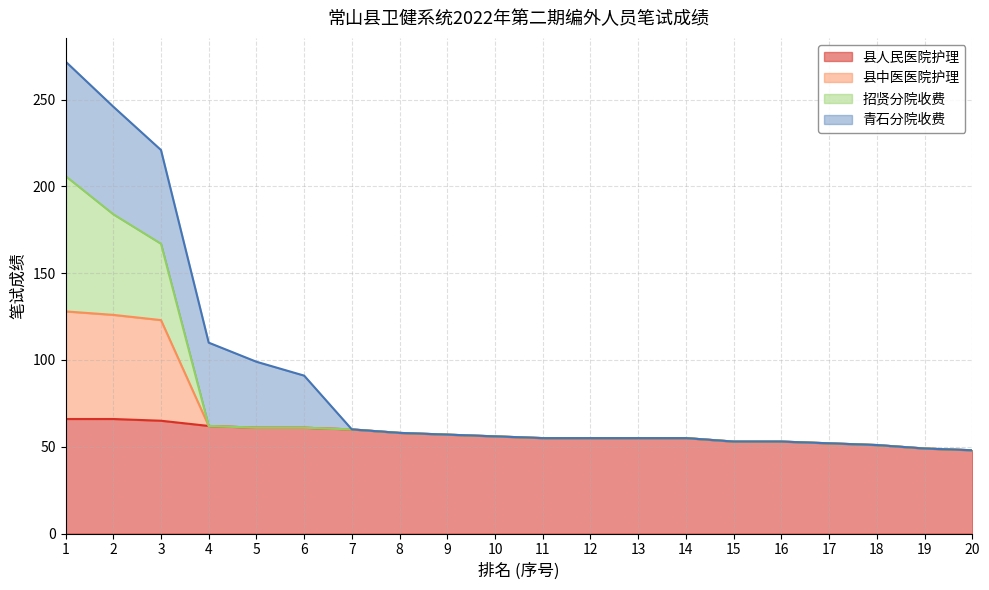

What is the total value across all series at 16?

53